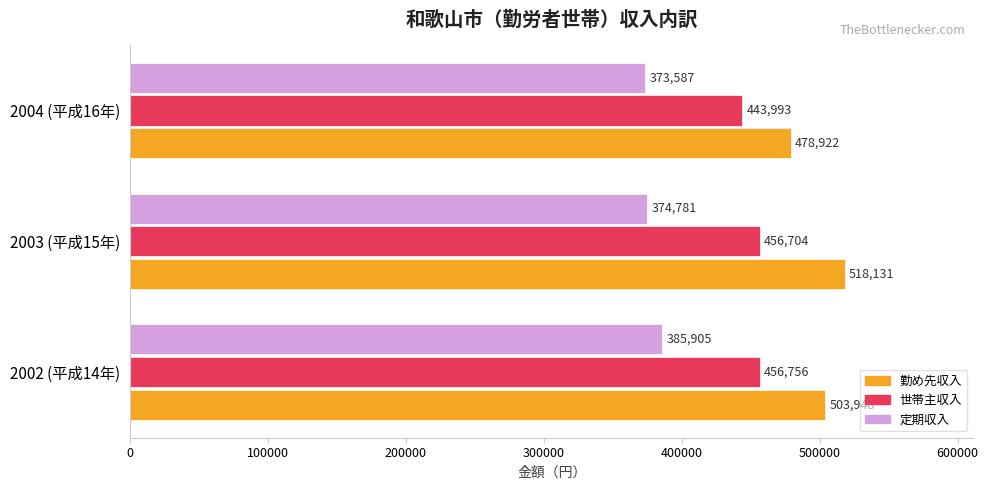

Which category has the lowest value in the 世帯主収入 series?

2004 (平成16年)